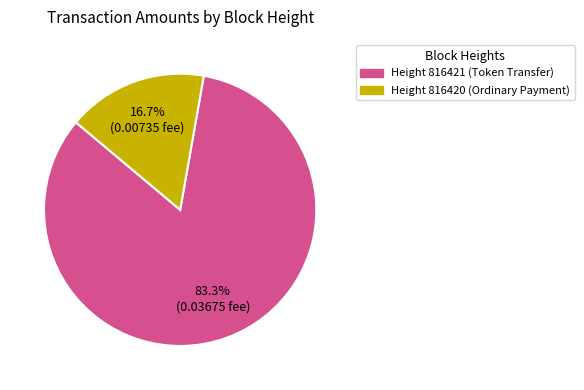

Is there any slice that represents more than half of the pie?

Yes